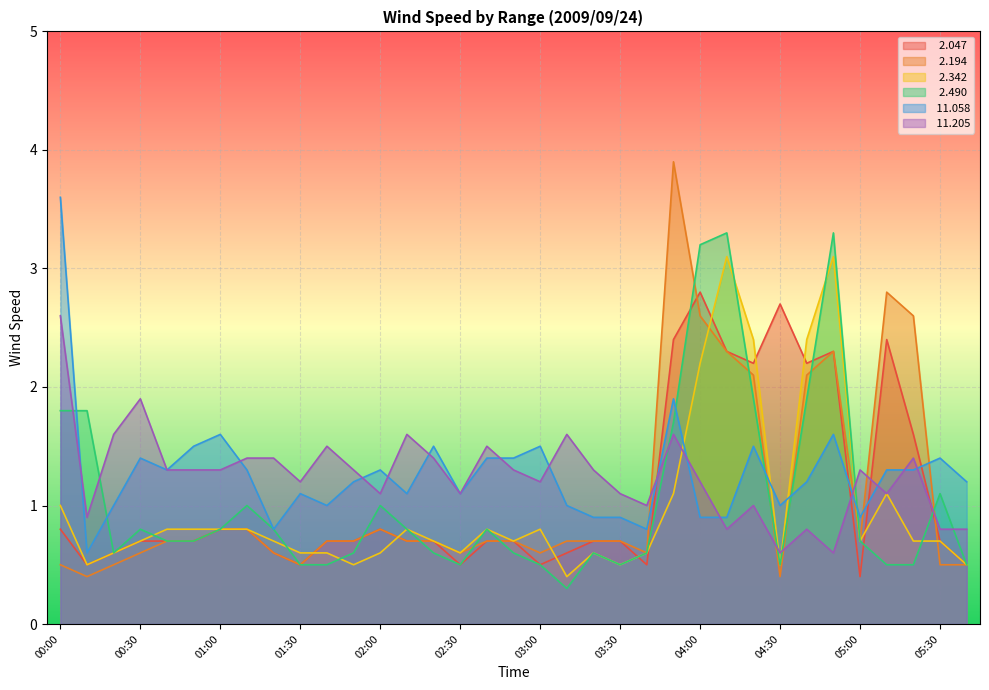

How many lines are shown in the chart?

6